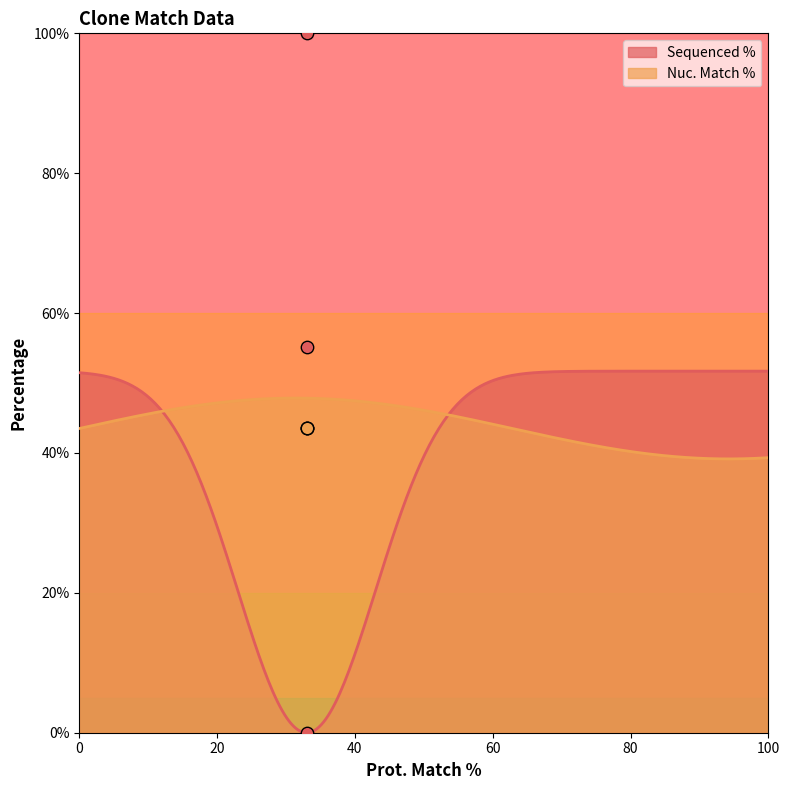

Between 33 and 33, which is larger?

33